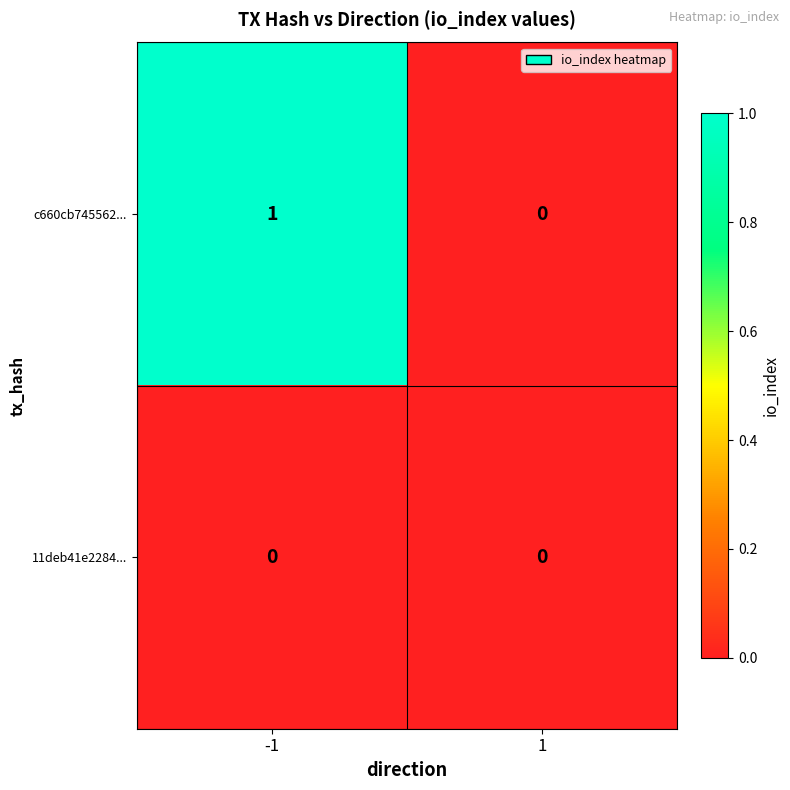

Rank the series at -1 from highest to lowest value.

c660cb745562..., 11deb41e2284...